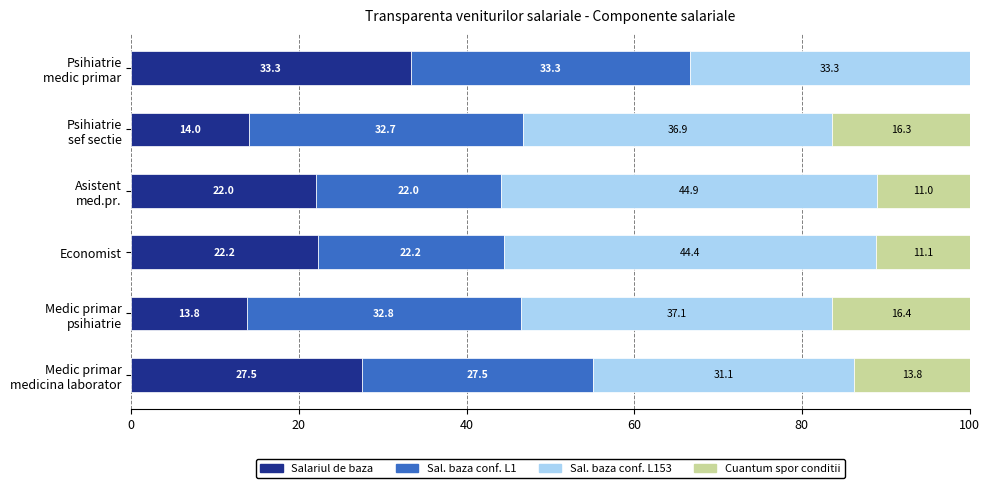

What is the highest value of the Salariul de baza series?

33.3